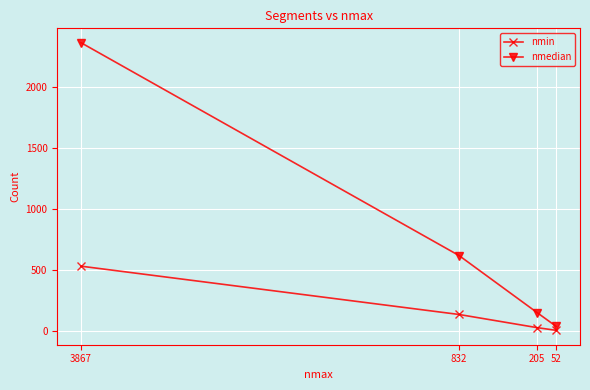

List the labels in order of nmin value, largest first.

3867, 832, 205, 52